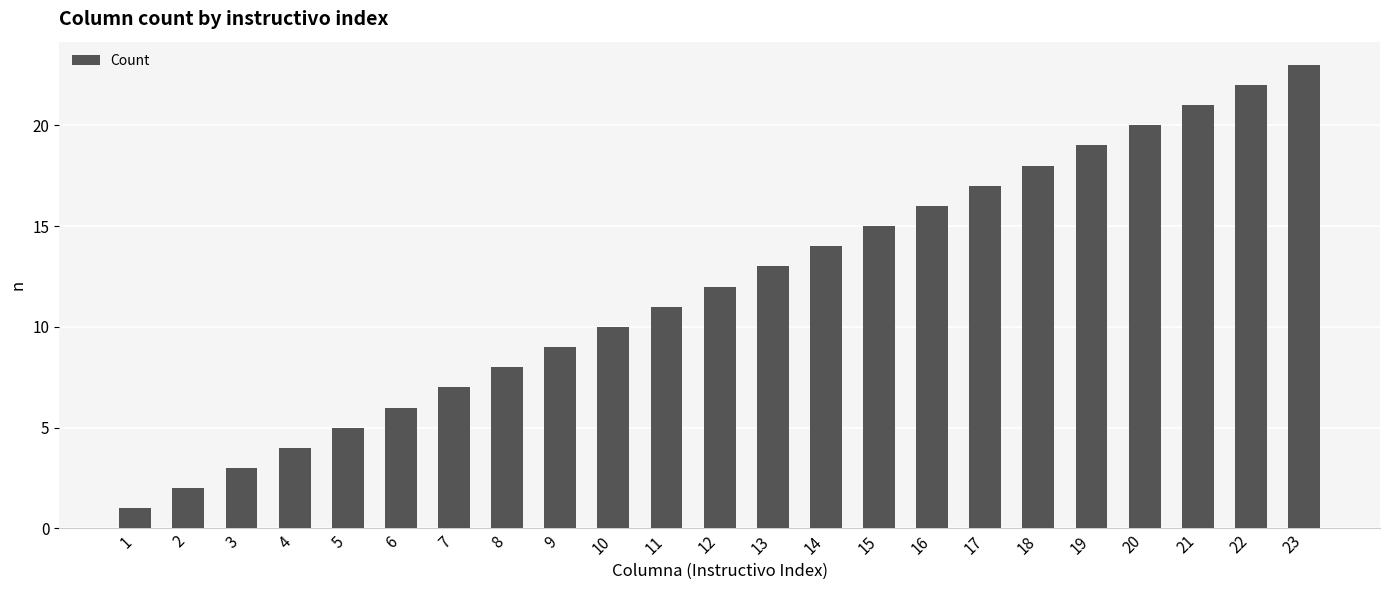

What is the greatest value displayed?

23